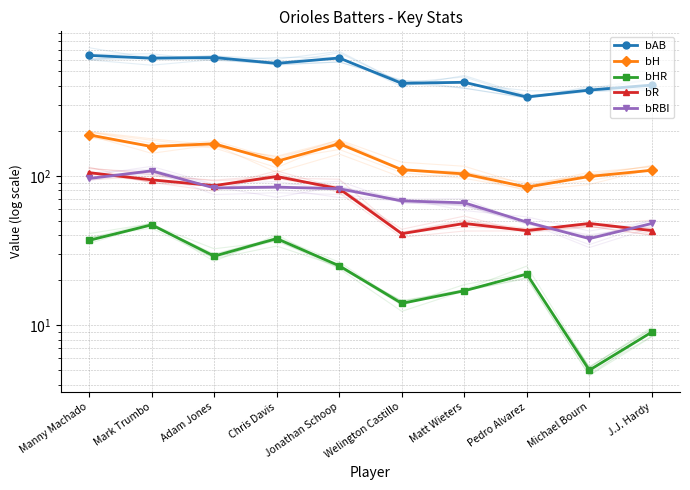

What position from the right is Manny Machado?

10